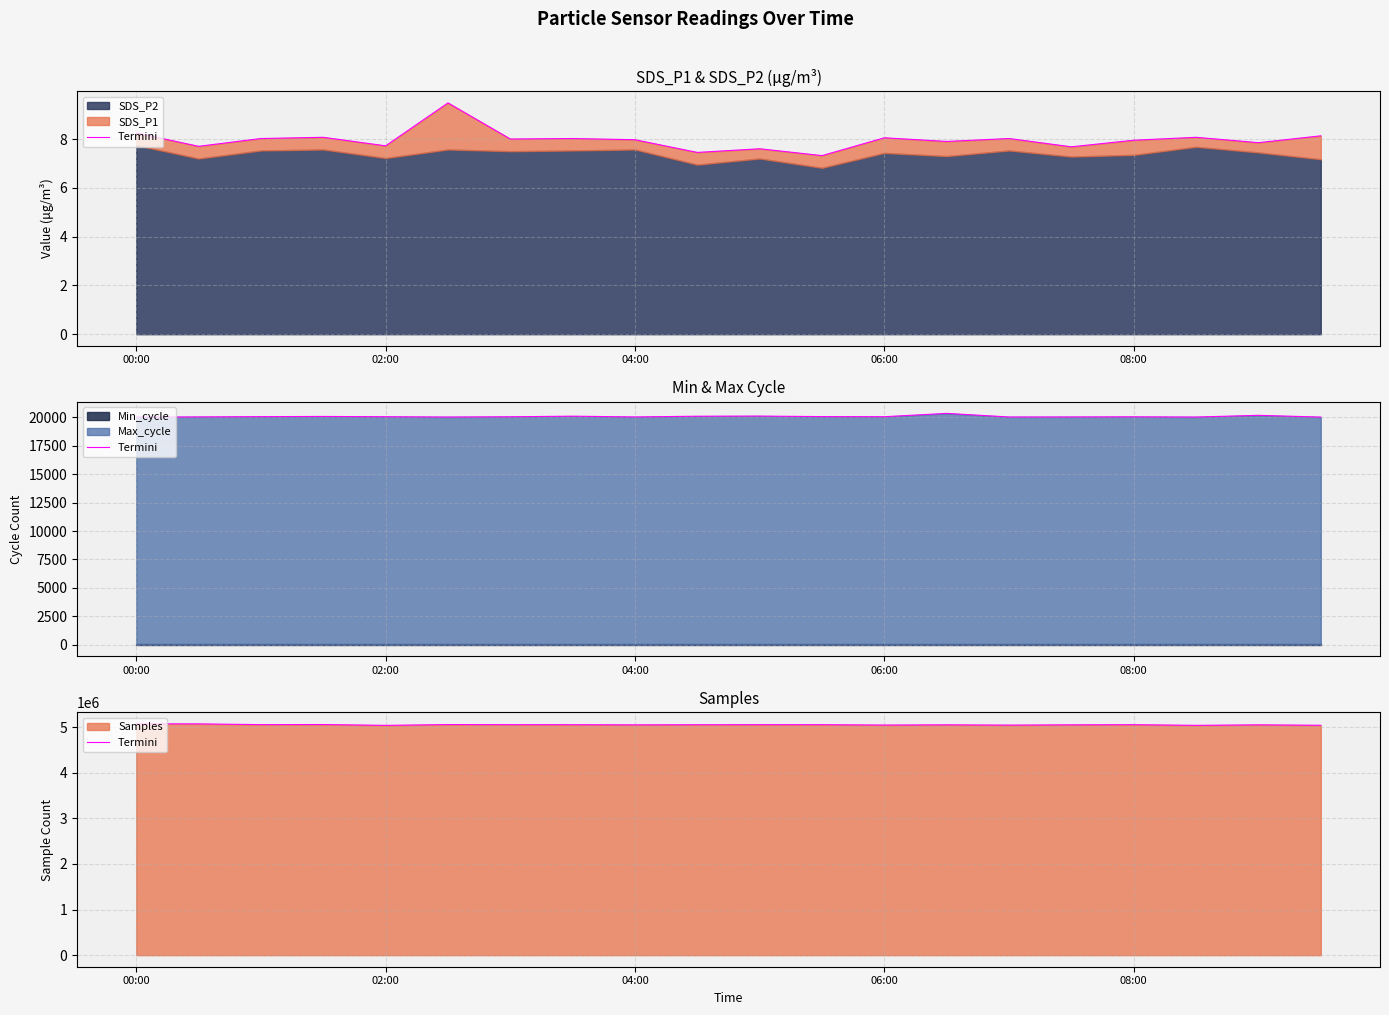

What is the value of the 9th point from the left?

5049256